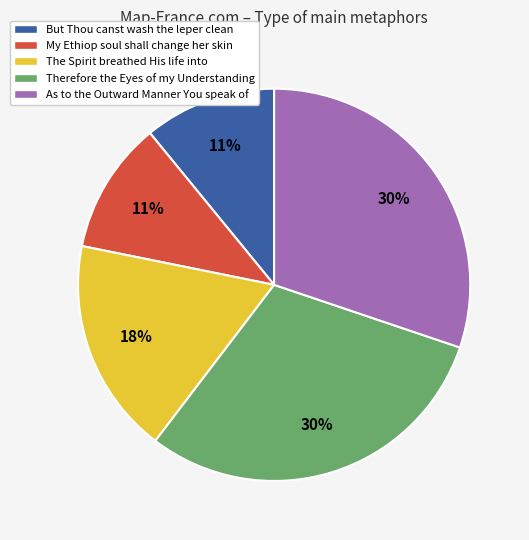

How many slices are in this pie chart?

5